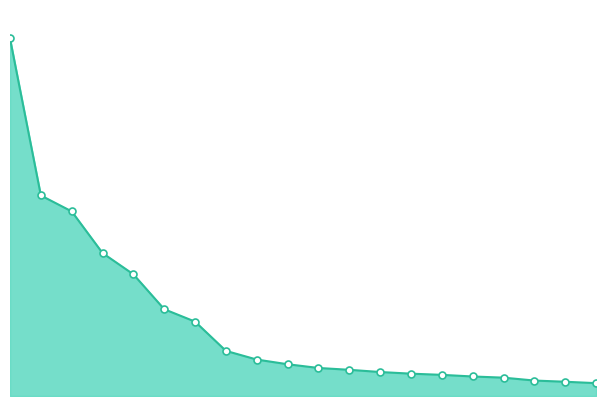

What is the sum of all values?

5.5